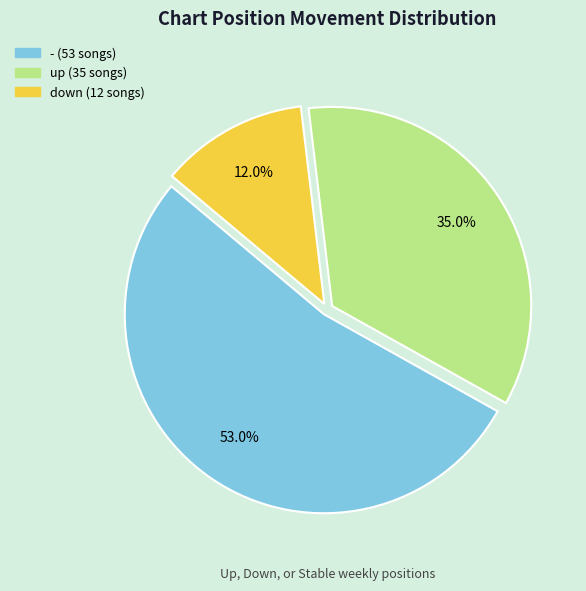

Which slice is the smallest?

down